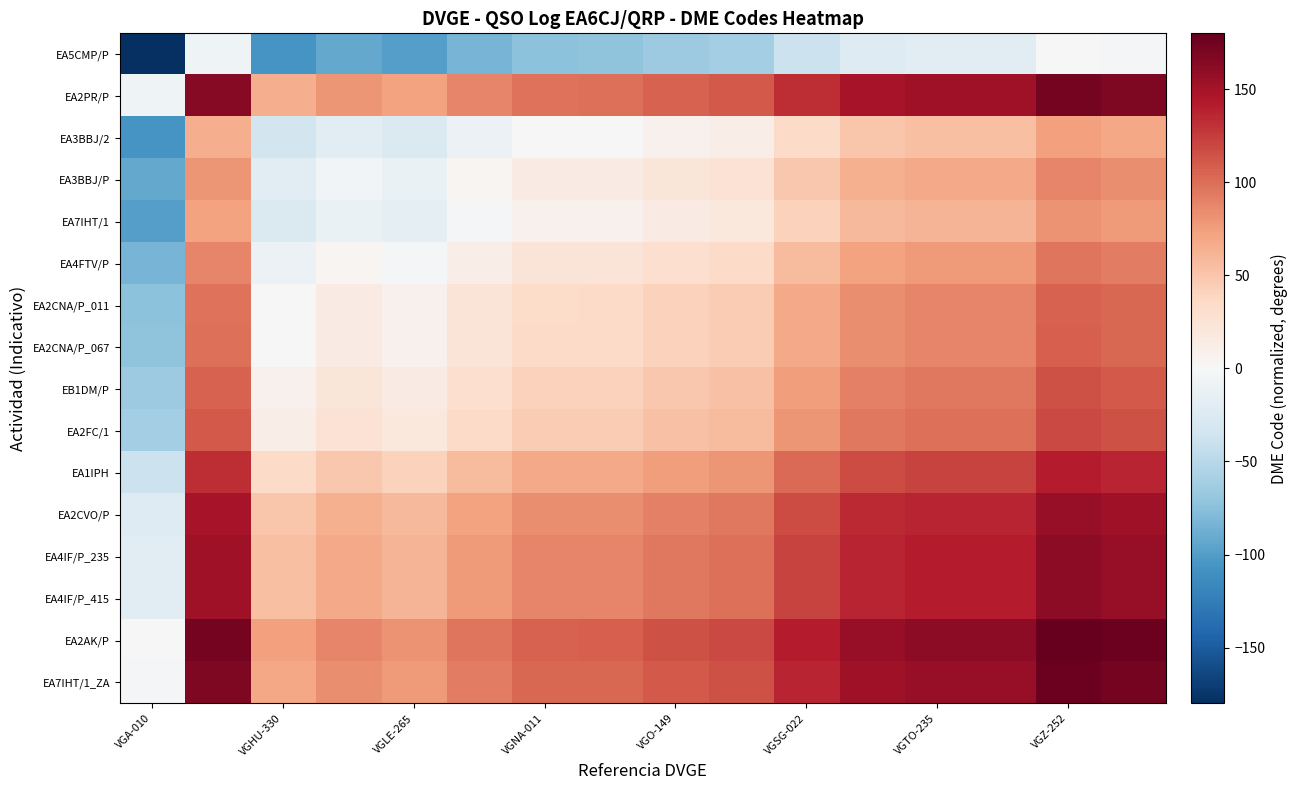

Reading left to right, transcribe all the data shown in this chart.

EA5CMP/P: -180.0	-8.4	-106.6	-92.7	-99.1	-84.2	-73.2	-73.0	-65.5	-61.2	-38.8	-23.2	-19.4	-19.1	0.0	-3.6
EA2PR/P: -8.4	163.2	65.0	78.9	72.5	87.4	98.4	98.7	106.1	110.4	132.8	148.4	152.2	152.5	171.6	168.0
EA3BBJ/2: -106.6	65.0	-33.3	-19.3	-25.8	-10.8	0.2	0.4	7.9	12.2	34.5	50.2	54.0	54.2	73.4	69.8
EA3BBJ/P: -92.7	78.9	-19.3	-5.4	-11.8	3.1	14.1	14.3	21.8	26.1	48.5	64.1	67.9	68.2	87.3	83.7
EA7IHT/1: -99.1	72.5	-25.8	-11.8	-18.3	-3.3	7.7	7.9	15.4	19.7	42.0	57.7	61.5	61.7	80.9	77.3
EA4FTV/P: -84.2	87.4	-10.8	3.1	-3.3	11.6	22.6	22.8	30.3	34.6	56.9	72.6	76.4	76.7	95.8	92.2
EA2CNA/P_011: -73.2	98.4	0.2	14.1	7.7	22.6	33.6	33.8	41.3	45.6	67.9	83.6	87.4	87.7	106.8	103.2
EA2CNA/P_067: -73.0	98.7	0.4	14.3	7.9	22.8	33.8	34.1	41.5	45.9	68.2	83.8	87.6	87.9	107.0	103.4
EB1DM/P: -65.5	106.1	7.9	21.8	15.4	30.3	41.3	41.5	49.0	53.3	75.7	91.3	95.1	95.4	114.5	110.9
EA2FC/1: -61.2	110.4	12.2	26.1	19.7	34.6	45.6	45.9	53.3	57.6	80.0	95.6	99.4	99.7	118.8	115.2
EA1IPH: -38.8	132.8	34.5	48.5	42.0	56.9	67.9	68.2	75.7	80.0	102.3	118.0	121.7	122.0	141.2	137.5
EA2CVO/P: -23.2	148.4	50.2	64.1	57.7	72.6	83.6	83.8	91.3	95.6	118.0	133.6	137.4	137.7	156.8	153.2
EA4IF/P_235: -19.4	152.2	54.0	67.9	61.5	76.4	87.4	87.6	95.1	99.4	121.7	137.4	141.2	141.5	160.6	157.0
EA4IF/P_415: -19.1	152.5	54.2	68.2	61.7	76.7	87.7	87.9	95.4	99.7	122.0	137.7	141.5	141.7	160.9	157.3
EA2AK/P: 0.0	171.6	73.4	87.3	80.9	95.8	106.8	107.0	114.5	118.8	141.2	156.8	160.6	160.9	180.0	176.4
EA7IHT/1_ZA: -3.6	168.0	69.8	83.7	77.3	92.2	103.2	103.4	110.9	115.2	137.5	153.2	157.0	157.3	176.4	172.8